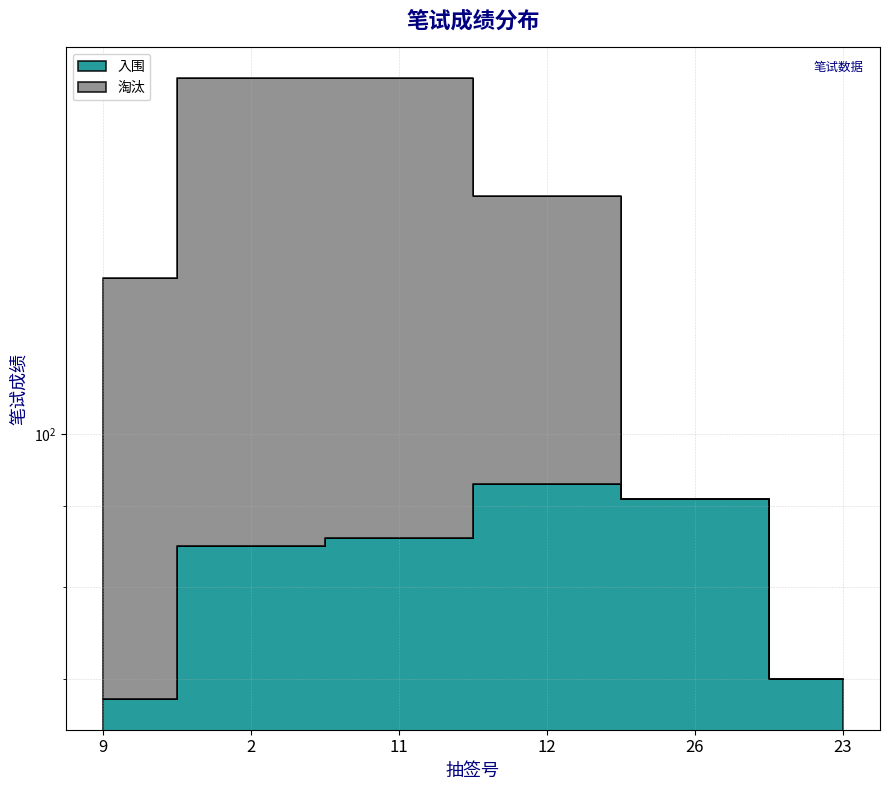

True or false: there are more than 2 points higher than both neighbors.

False